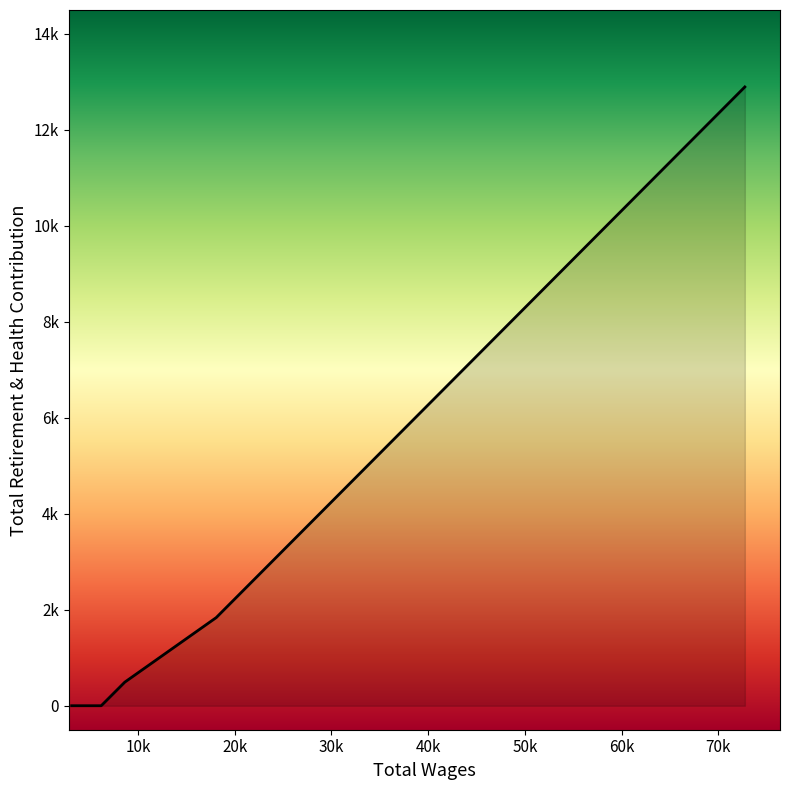

Does the chart display data point markers on the line(s)?

No